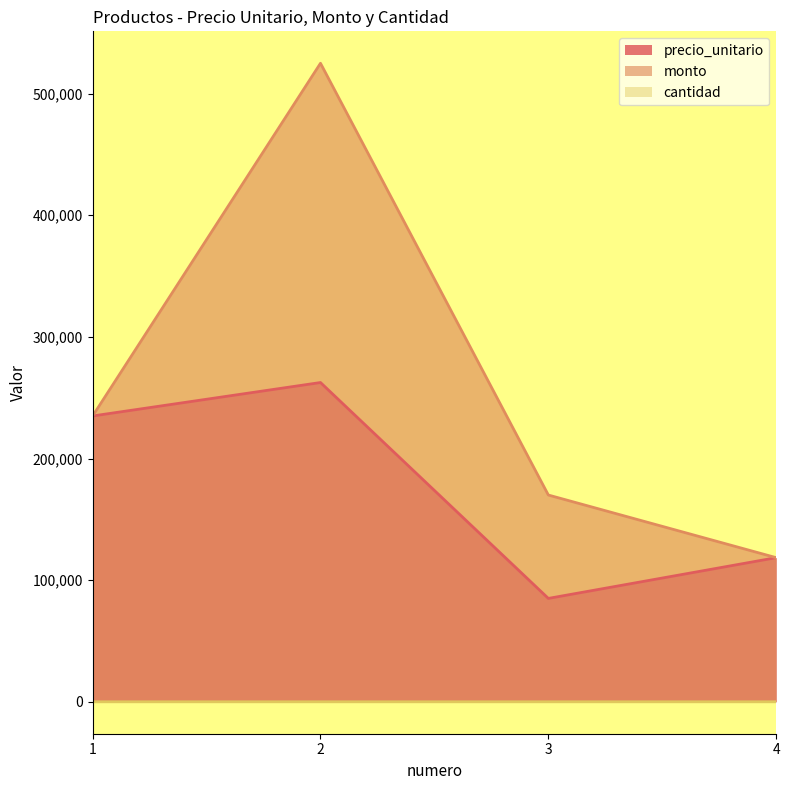

What is the spread (max minus min) of values at 1?

234999